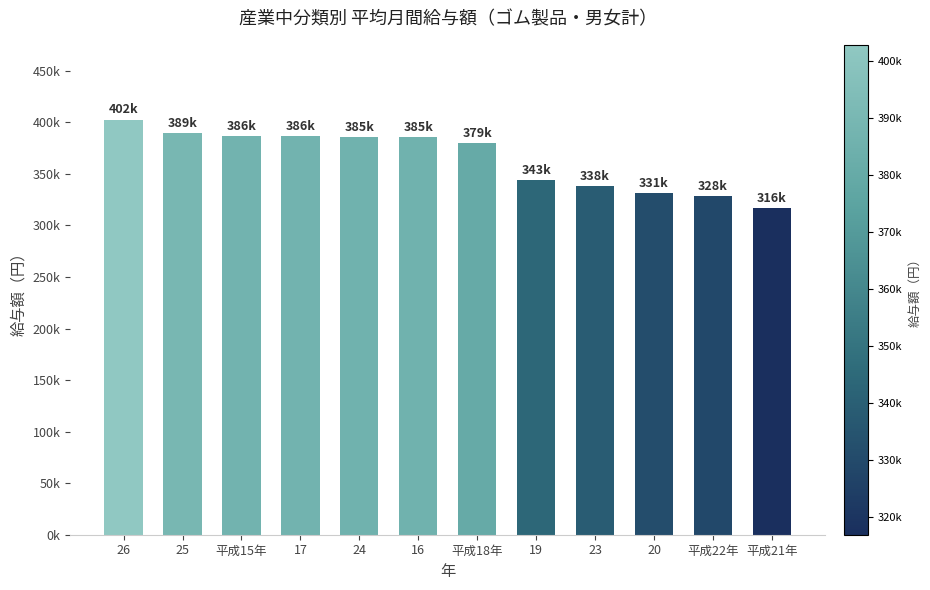

What is the average value?

364577